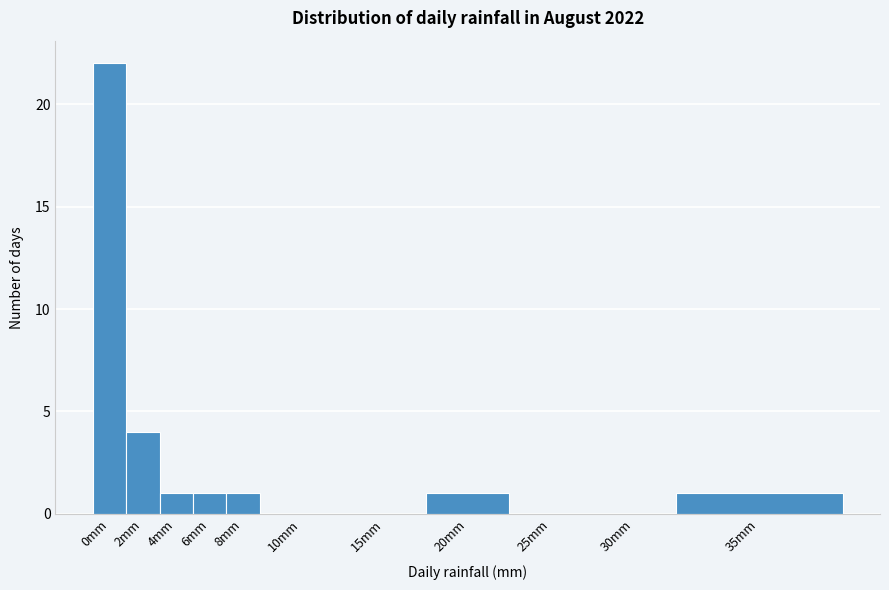

Reading right to left, extract all data points from this chart.

35mm=1	30mm=0	25mm=0	20mm=1	15mm=0	10mm=0	8mm=1	6mm=1	4mm=1	2mm=4	0mm=22